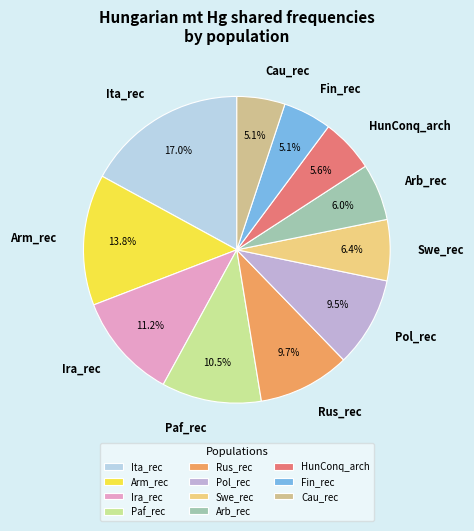

What percentage is the Arb_rec slice, to the nearest percent?

6%